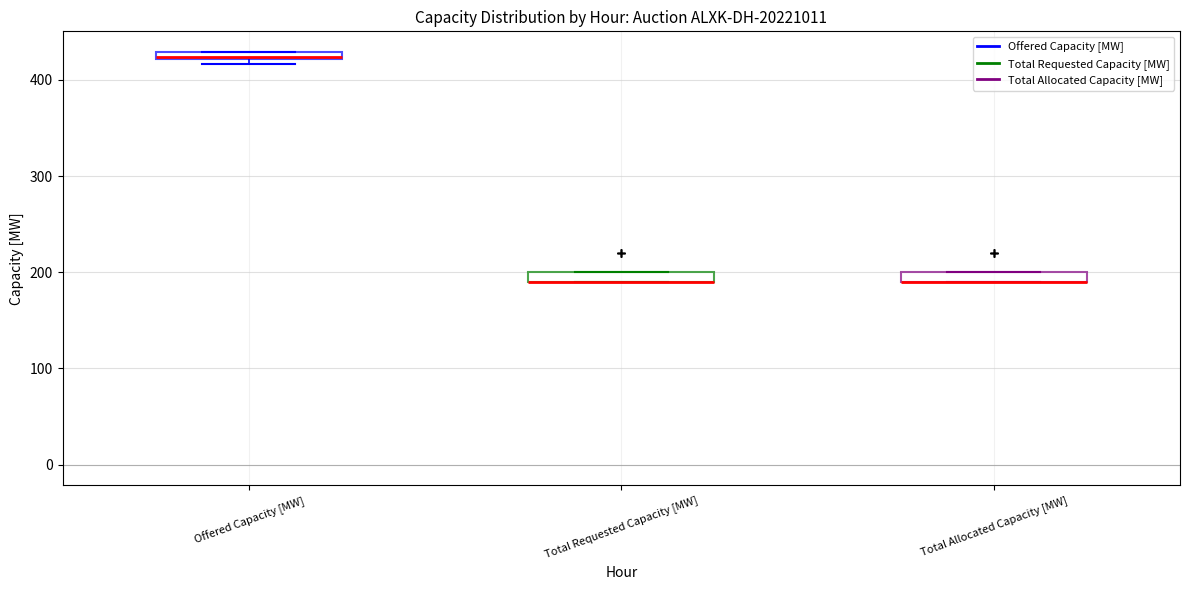

Where is the upper edge of the box for Offered Capacity [MW] on the y-axis? The values are not printed on the chart, so give them approximately, as read against the axis.

430